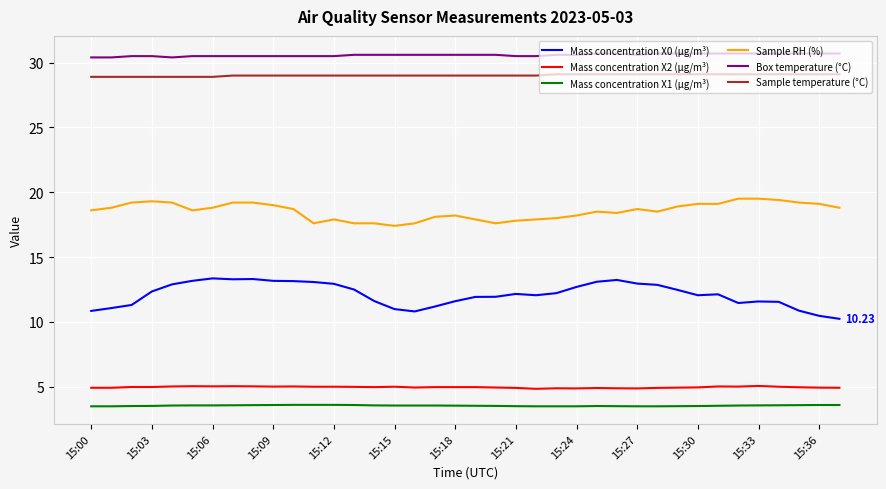

Which series has the largest total across all categories?

Box temperature (°C)